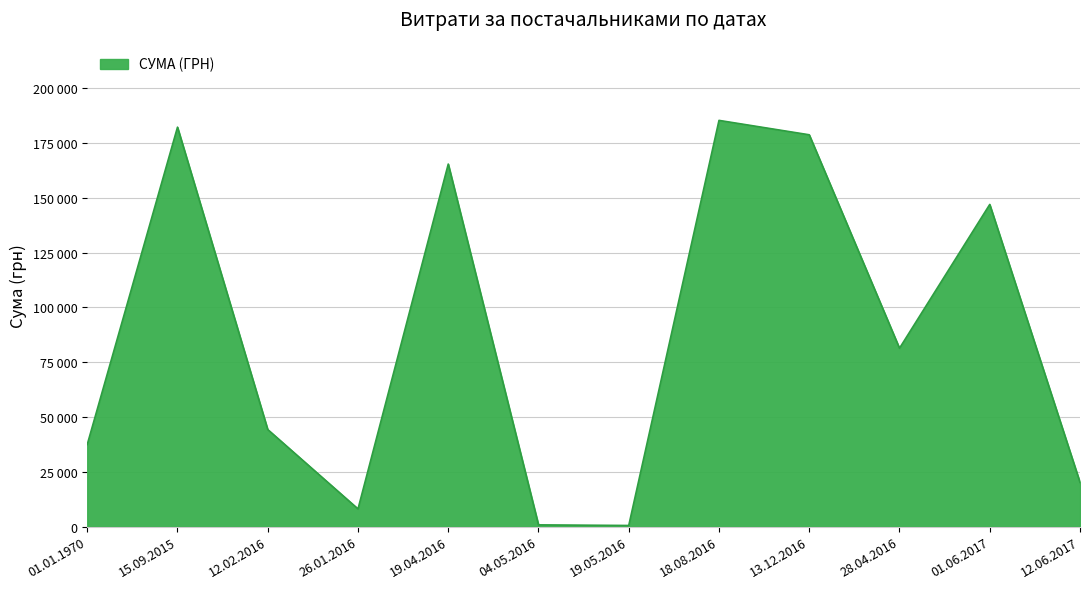

List the labels in order of value, smallest first.

19.05.2016, 04.05.2016, 26.01.2016, 12.06.2017, 01.01.1970, 12.02.2016, 28.04.2016, 01.06.2017, 19.04.2016, 13.12.2016, 15.09.2015, 18.08.2016